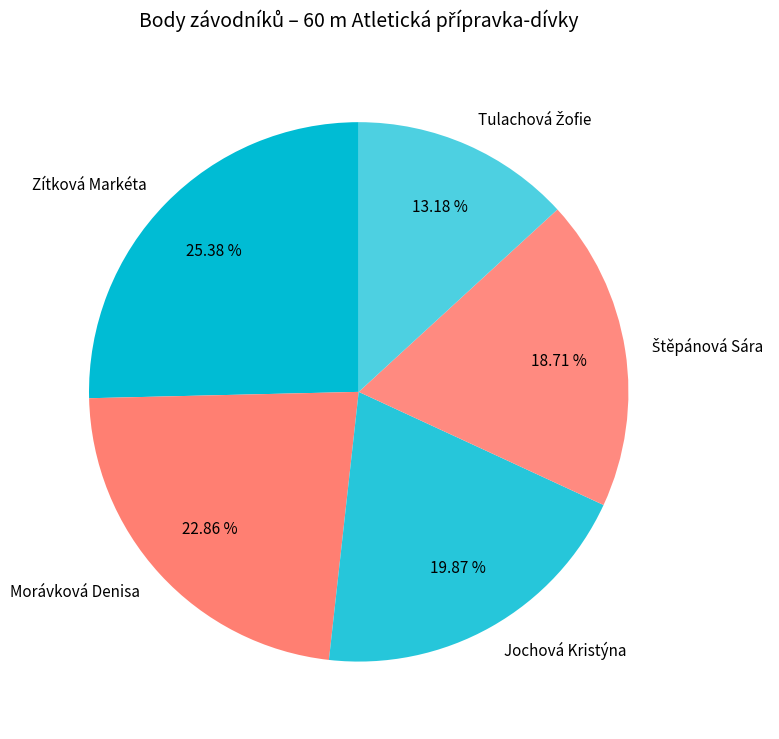

How much of the chart is everything except Morávková Denisa?

77.1%